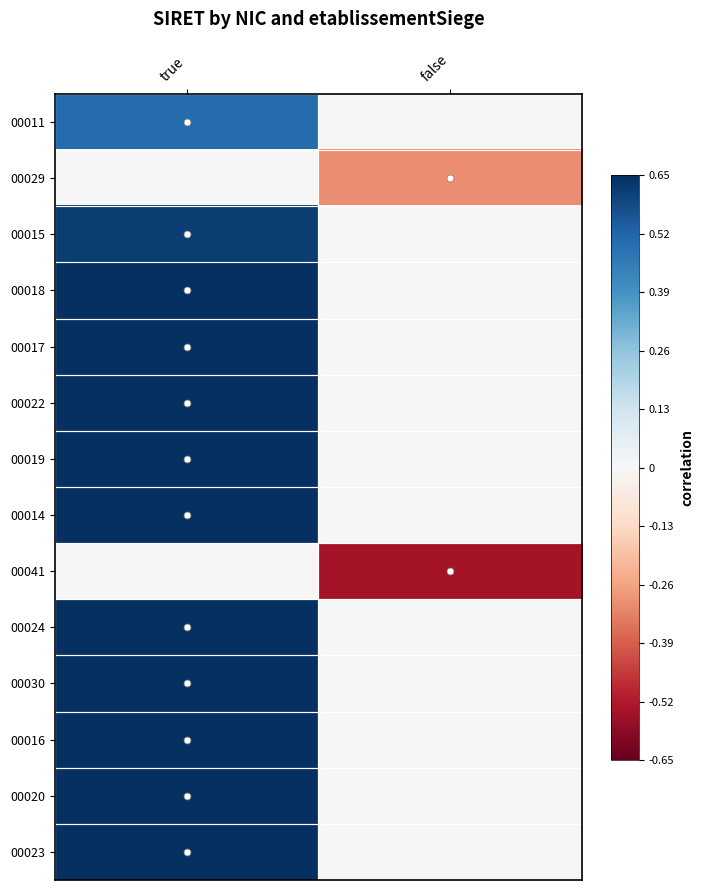

Reading right to left, what are all the values shown in this chart?

00011: false=0.0	true=0.5
00029: false=-0.3	true=0.0
00015: false=0.0	true=0.6
00018: false=0.0	true=0.7
00017: false=0.0	true=0.7
00022: false=0.0	true=0.7
00019: false=0.0	true=0.7
00014: false=0.0	true=0.8
00041: false=-0.5	true=0.0
00024: false=0.0	true=0.9
00030: false=0.0	true=0.8
00016: false=0.0	true=0.8
00020: false=0.0	true=0.8
00023: false=0.0	true=1.0